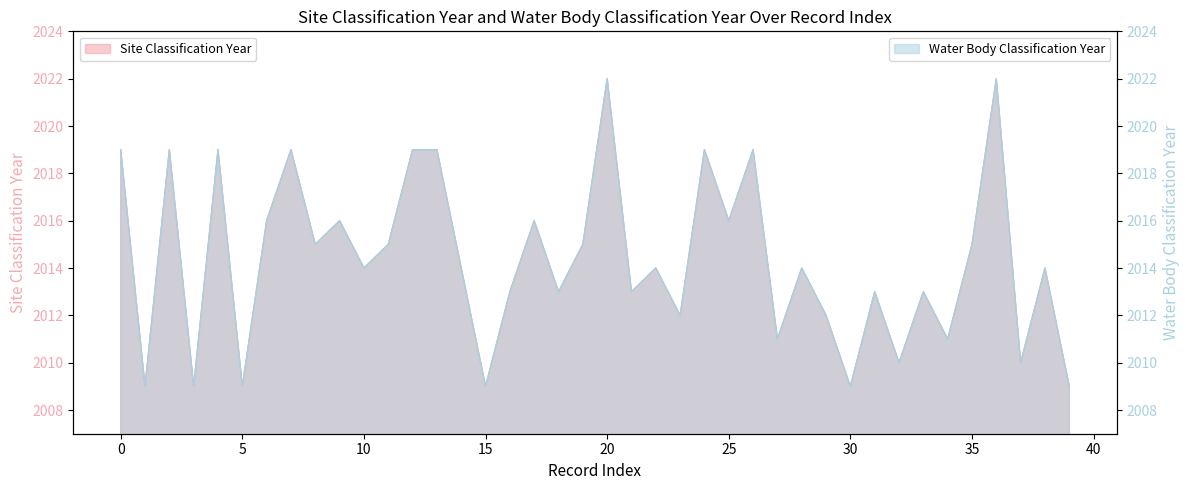

The value of Water Body Classification Year at 0 is 3099. True or false?

False